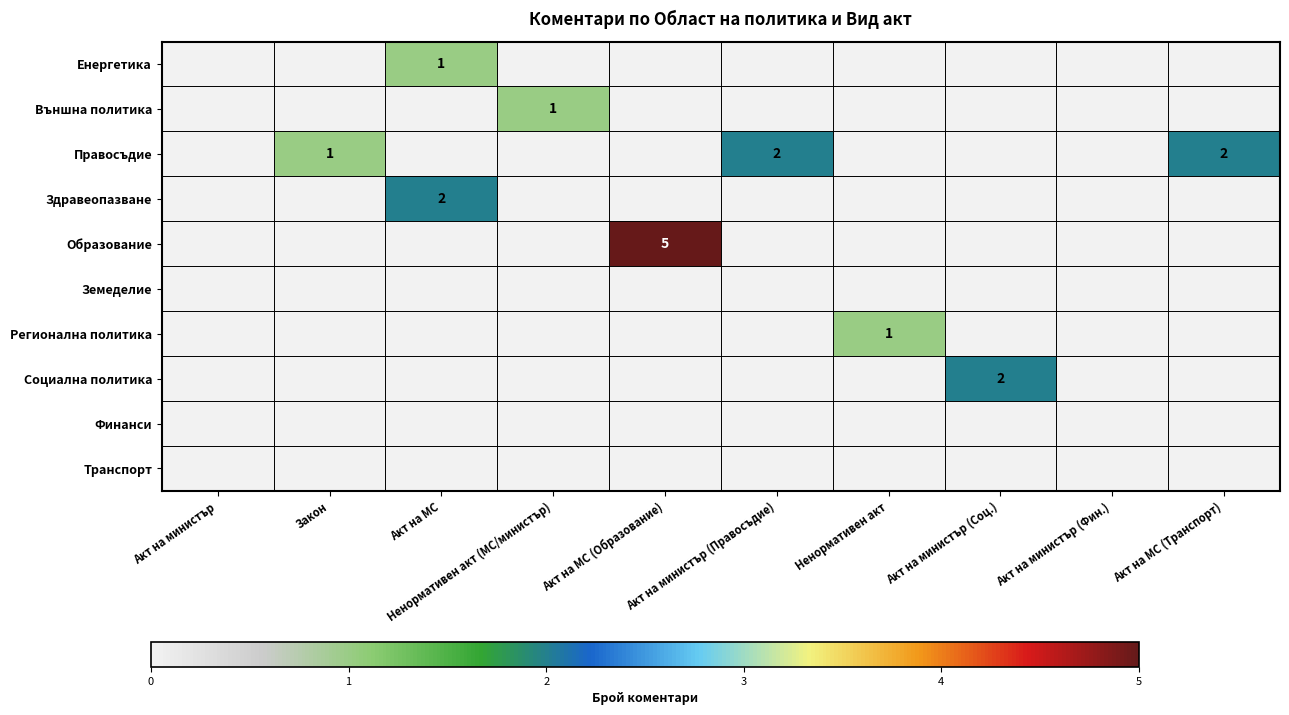

What is the difference between the maximum and minimum values in the Регионална политика series?

1